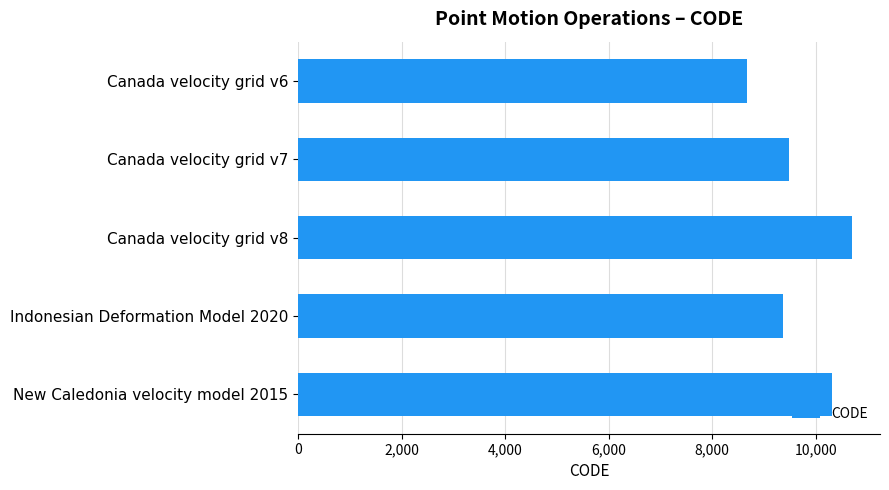

Reading top to bottom, list all the values displayed in this chart.

8676	9483	10707	9375	10323